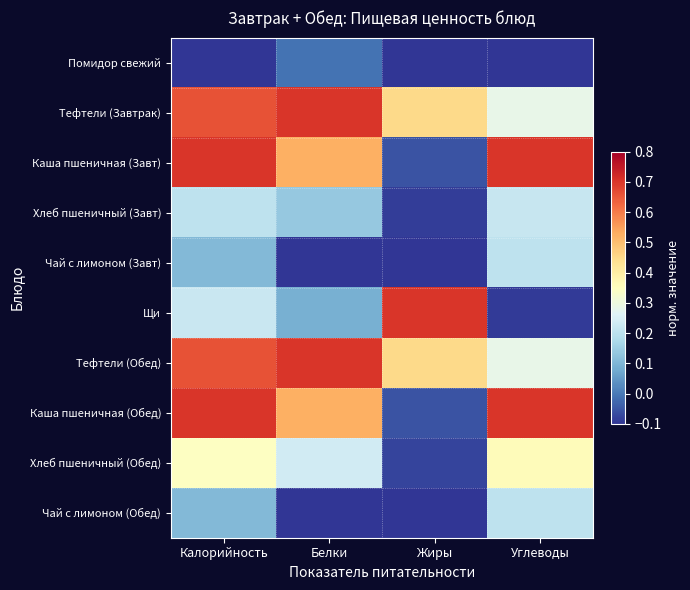

Reading left to right, what are all the values shown in this chart?

Помидор свежий: Калорийность=-0.1	Белки=-0.0	Жиры=-0.1	Углеводы=-0.1
Тефтели (Завтрак): Калорийность=0.7	Белки=0.7	Жиры=0.5	Углеводы=0.3
Каша пшеничная (Завт): Калорийность=0.7	Белки=0.5	Жиры=-0.1	Углеводы=0.7
Хлеб пшеничный (Завт): Калорийность=0.2	Белки=0.1	Жиры=-0.1	Углеводы=0.2
Чай с лимоном (Завт): Калорийность=0.1	Белки=-0.1	Жиры=-0.1	Углеводы=0.2
Щи: Калорийность=0.2	Белки=0.1	Жиры=0.7	Углеводы=-0.1
Тефтели (Обед): Калорийность=0.7	Белки=0.7	Жиры=0.5	Углеводы=0.3
Каша пшеничная (Обед): Калорийность=0.7	Белки=0.5	Жиры=-0.1	Углеводы=0.7
Хлеб пшеничный (Обед): Калорийность=0.3	Белки=0.2	Жиры=-0.1	Углеводы=0.4
Чай с лимоном (Обед): Калорийность=0.1	Белки=-0.1	Жиры=-0.1	Углеводы=0.2